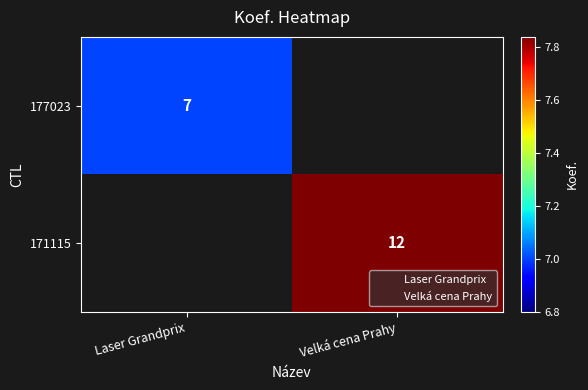

At which category does the chart reach its minimum across all series?

Laser Grandprix